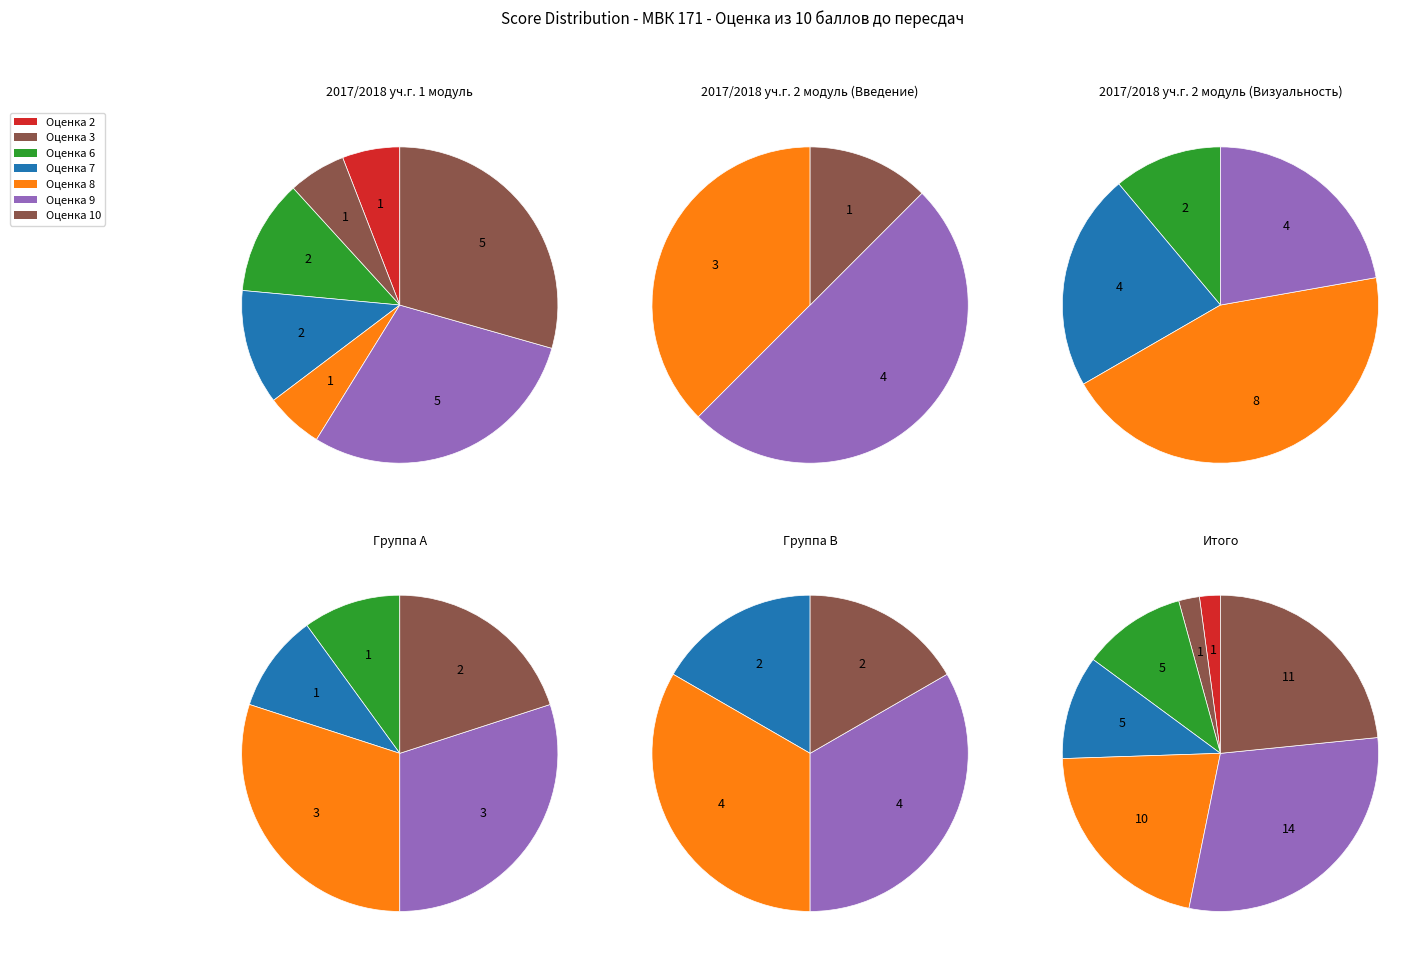

To the nearest percent, what is the combined percentage of 7 and 10?

33%